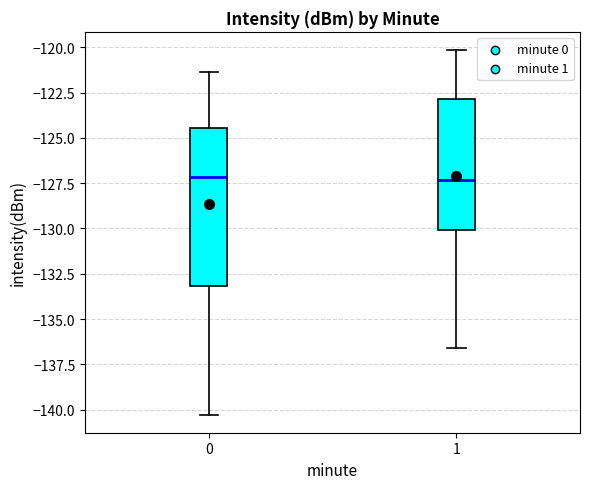

Reading left to right, read every box against the y-axis: the position of its median line, the range the box covers, and the ends of its whiskers. The values are not printed on the chart, so give them approximately, as read against the axis.

0: median -127.0, box -133.0 to -124.5, whiskers -140.5 to -121.5
1: median -127.5, box -130.0 to -123.0, whiskers -136.5 to -120.0